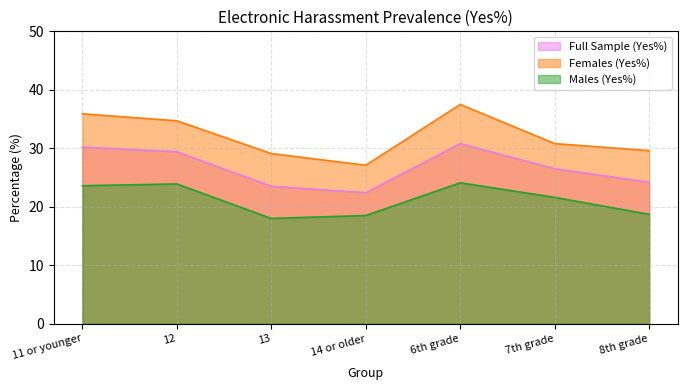

The value of Males (Yes%) at 13 is 28.3. True or false?

False